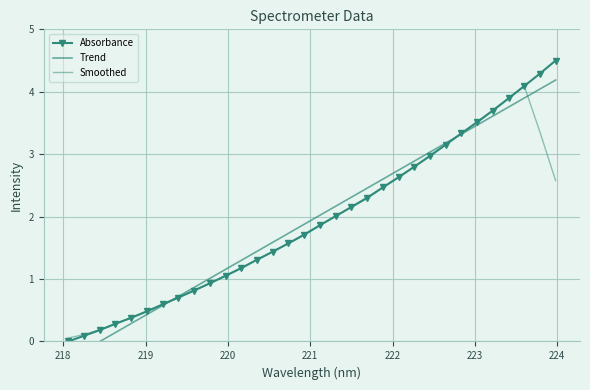

Rank the series by their maximum value, from lowest to highest.

Smoothed, Trend, Absorbance